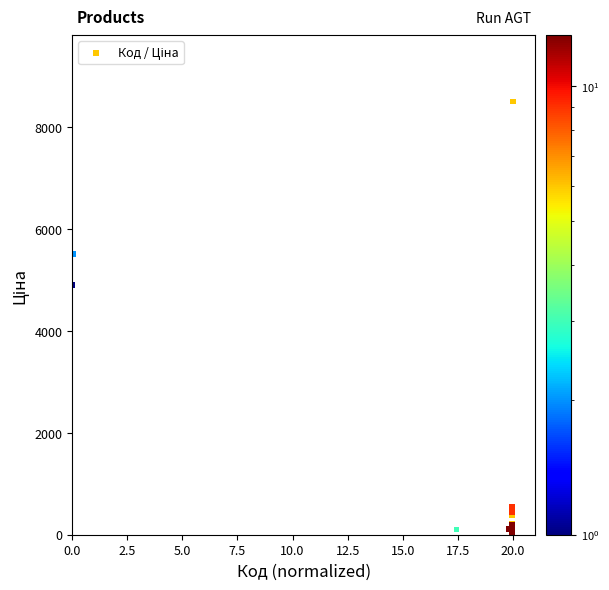

What Y value in the scatter plot is closest to 4250?

4899.2